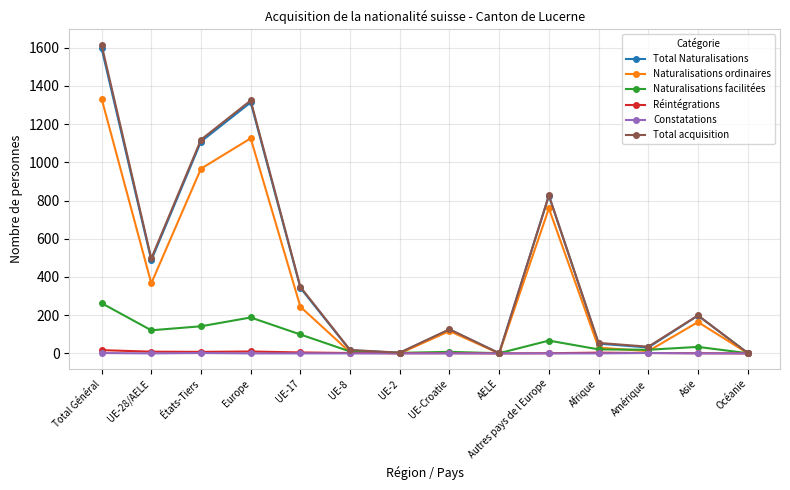

Read the Réintégrations value at UE-8.

2